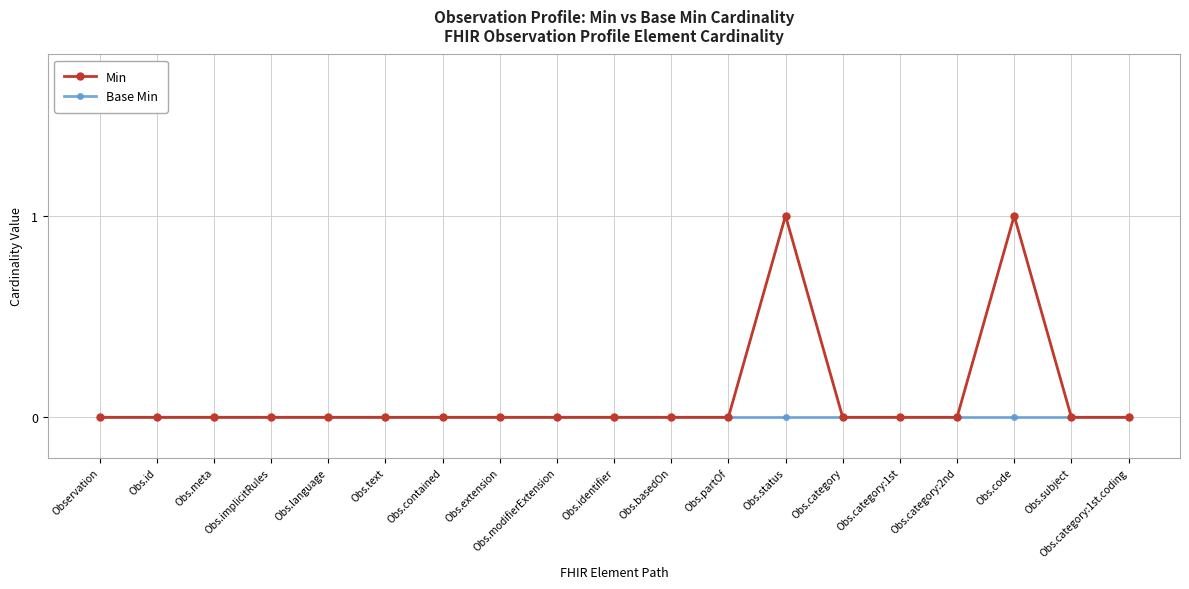

Reading left to right, transcribe all the data shown in this chart.

Min: Observation=0	Obs.id=0	Obs.meta=0	Obs.implicitRules=0	Obs.language=0	Obs.text=0	Obs.contained=0	Obs.extension=0	Obs.modifierExtension=0	Obs.identifier=0	Obs.basedOn=0	Obs.partOf=0	Obs.status=1	Obs.category=0	Obs.category:1st=0	Obs.category:2nd=0	Obs.code=1	Obs.subject=0	Obs.category:1st.coding=0
Base Min: Observation=0	Obs.id=0	Obs.meta=0	Obs.implicitRules=0	Obs.language=0	Obs.text=0	Obs.contained=0	Obs.extension=0	Obs.modifierExtension=0	Obs.identifier=0	Obs.basedOn=0	Obs.partOf=0	Obs.status=0	Obs.category=0	Obs.category:1st=0	Obs.category:2nd=0	Obs.code=0	Obs.subject=0	Obs.category:1st.coding=0